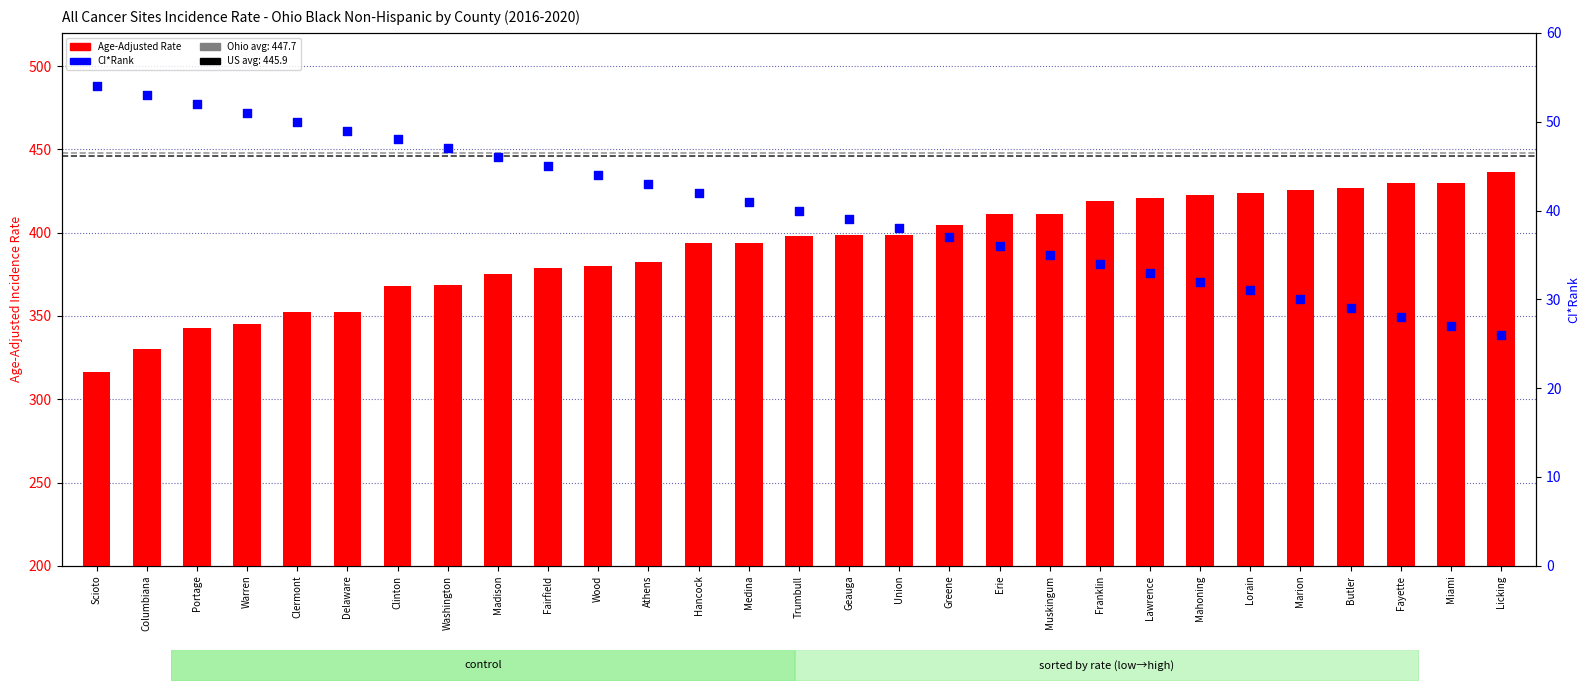

Which series has the largest total across all categories?

Age-Adjusted Rate